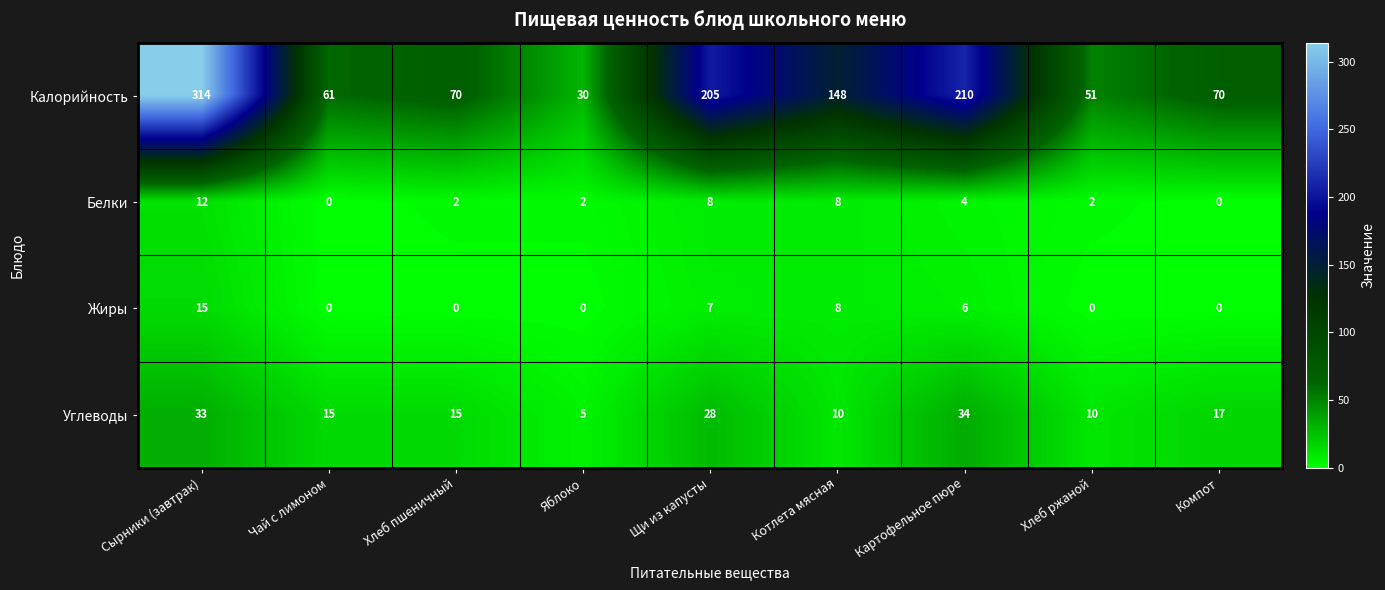

What is the minimum value for Углеводы?

5